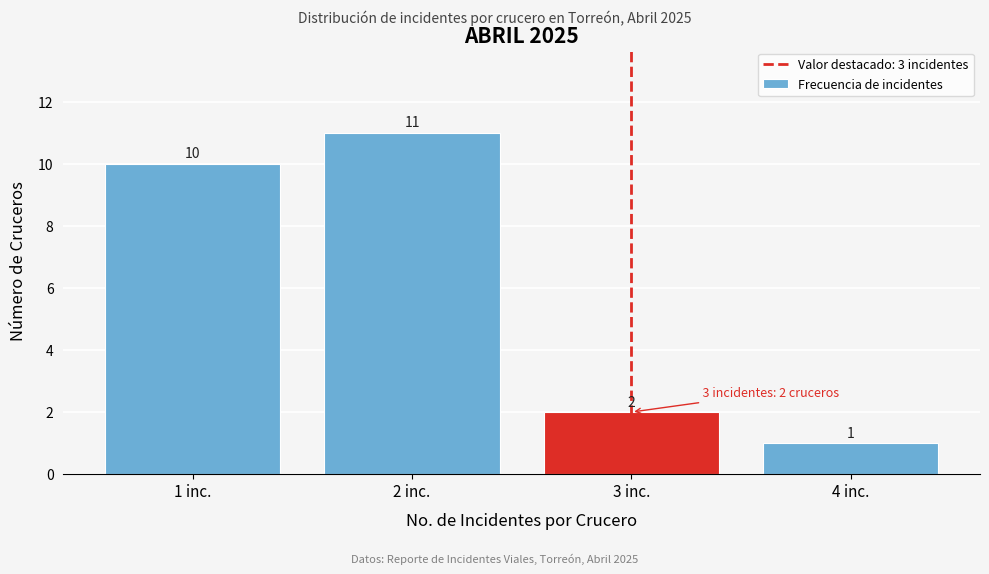

How tall is the bar that spans 3.5 to 4.5 on the x-axis?

1